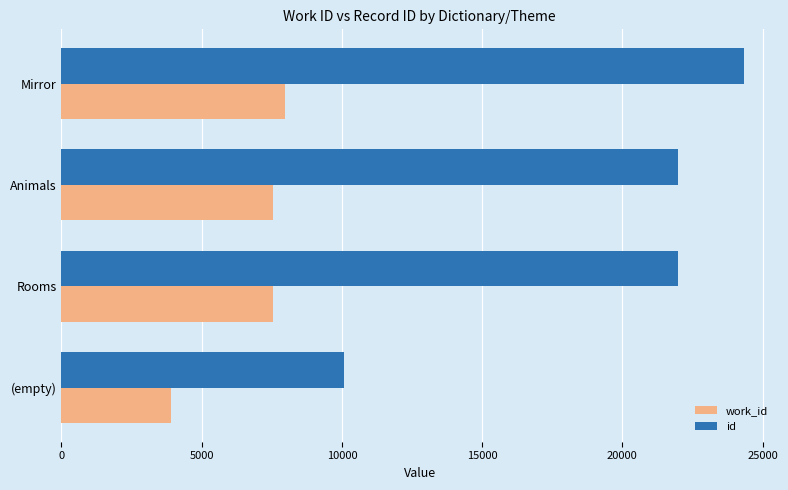

At how many categories does at least one series exceed 6898?

4